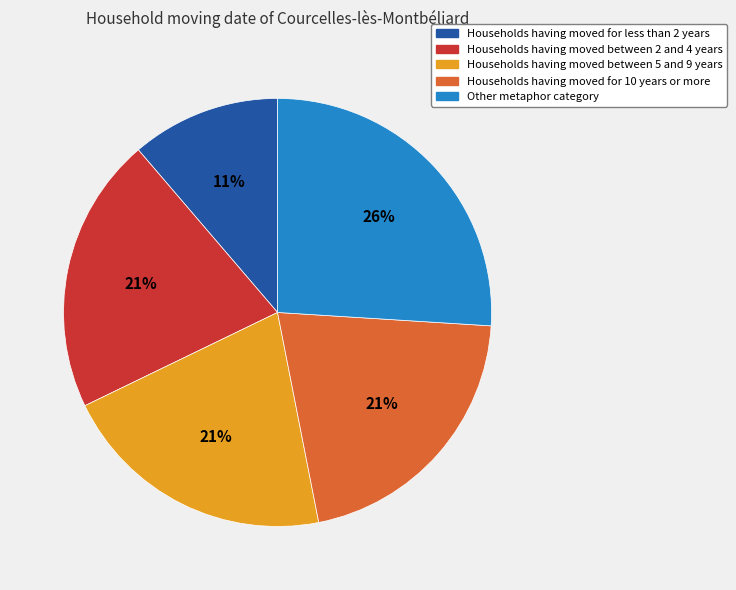

Is there any slice that represents more than half of the pie?

No